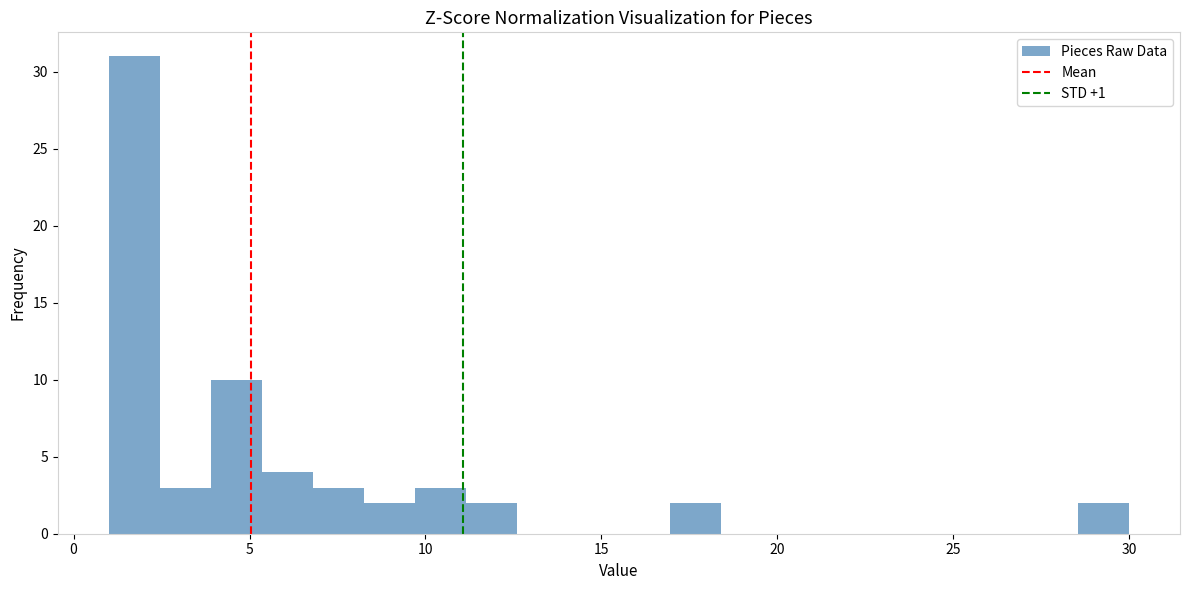

Read against the x-axis, roughly where is the centre of the tallest bar?

1.5